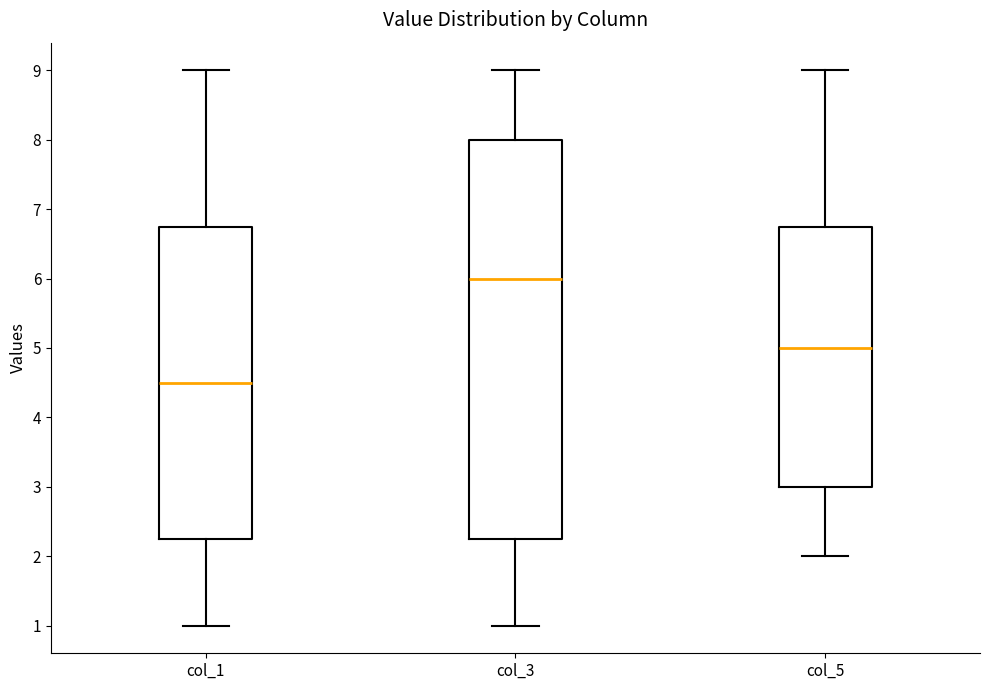

Reading left to right, read every box against the y-axis: the position of its median line, the range the box covers, and the ends of its whiskers. The values are not printed on the chart, so give them approximately, as read against the axis.

col_1: median 4.5, box 2.3 to 6.8, whiskers 1.0 to 9.0
col_3: median 6.0, box 2.3 to 8.0, whiskers 1.0 to 9.0
col_5: median 5.0, box 3.0 to 6.8, whiskers 2.0 to 9.0